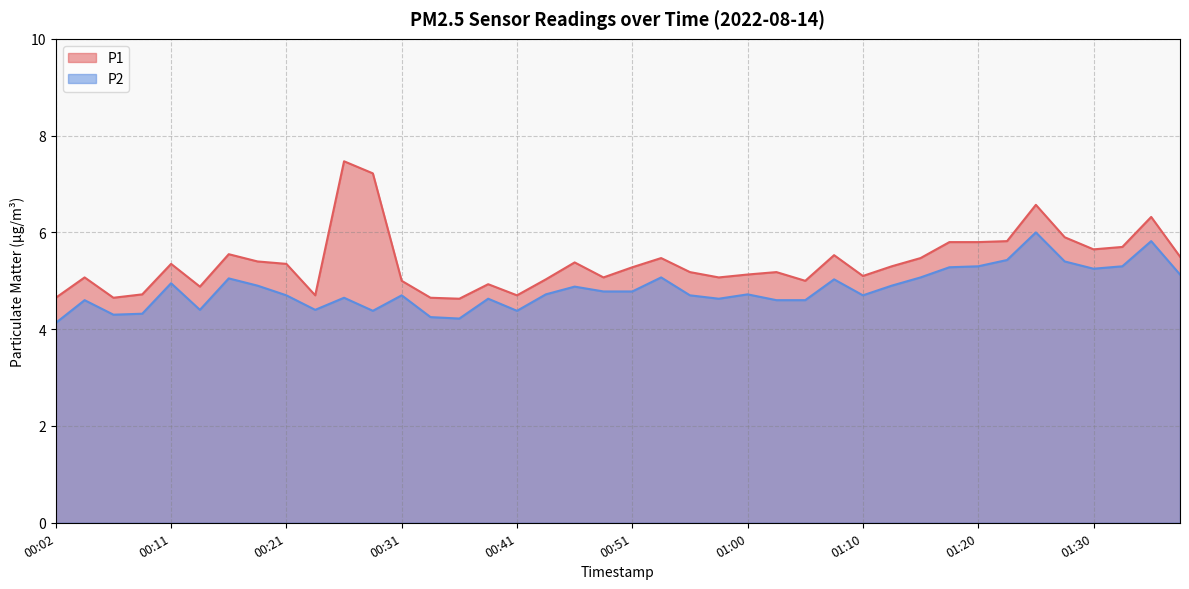

What is the value of the P1 point at the 8th from the left?

5.4